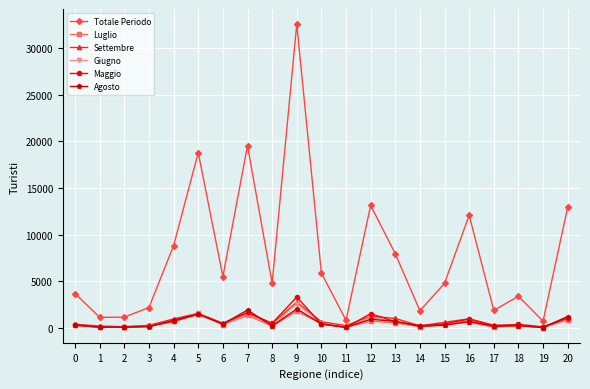

What is the spread (max minus min) of values at 3?

2059